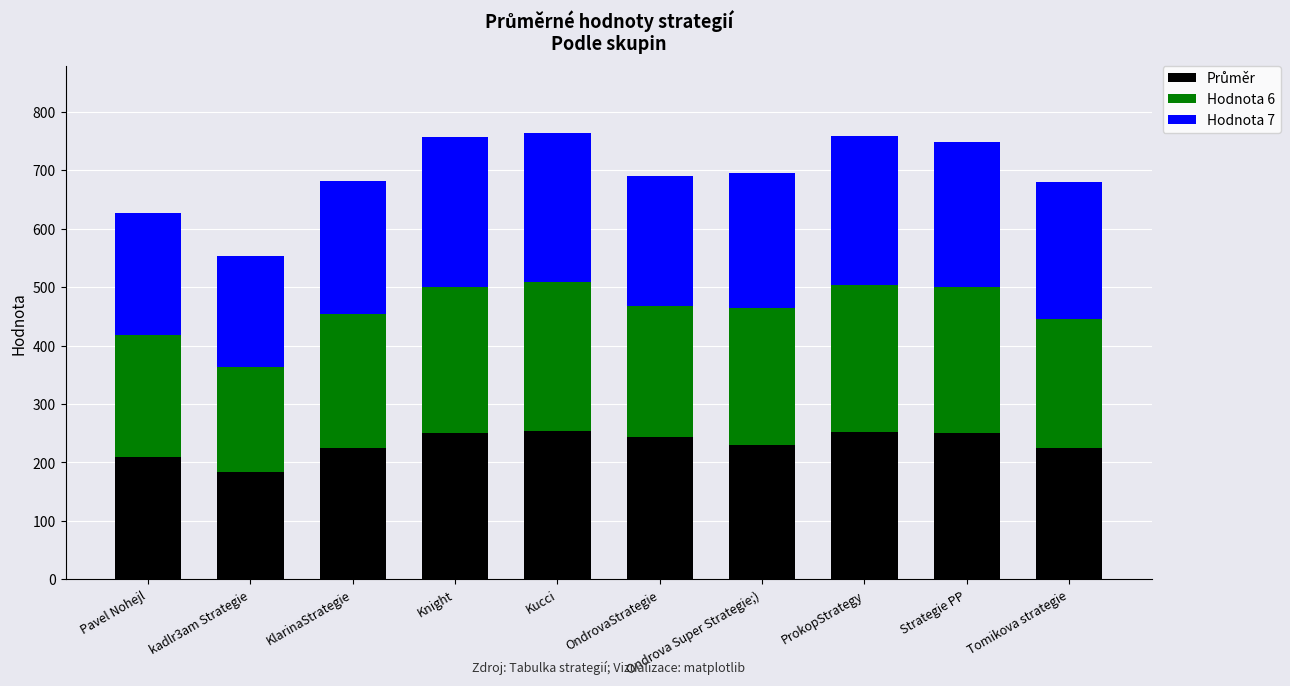

What is the total value across all series at OndrovaStrategie?

690